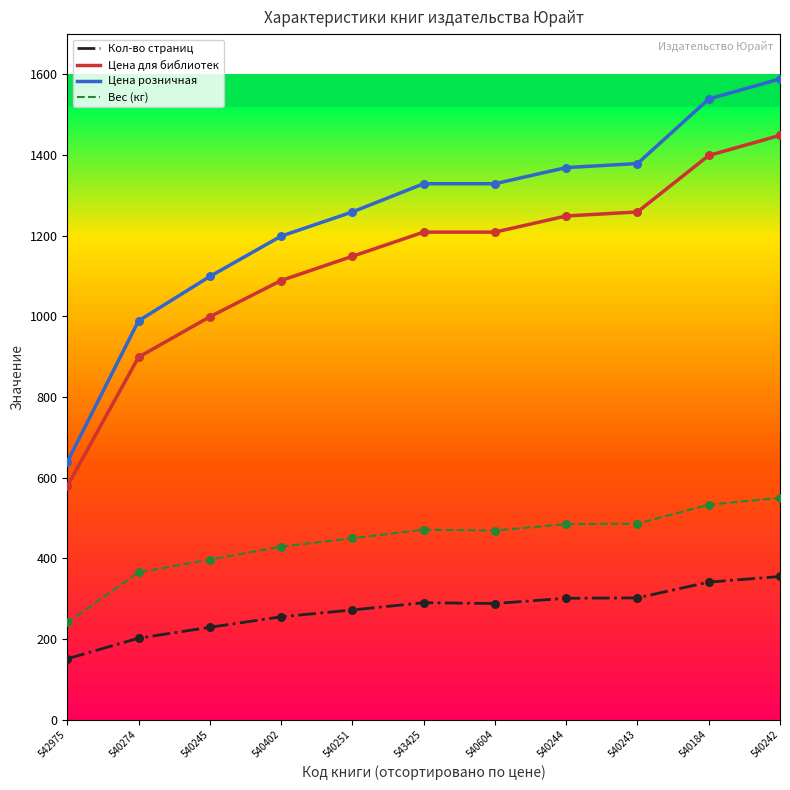

At how many categories does at least one series exceed 1116?

8